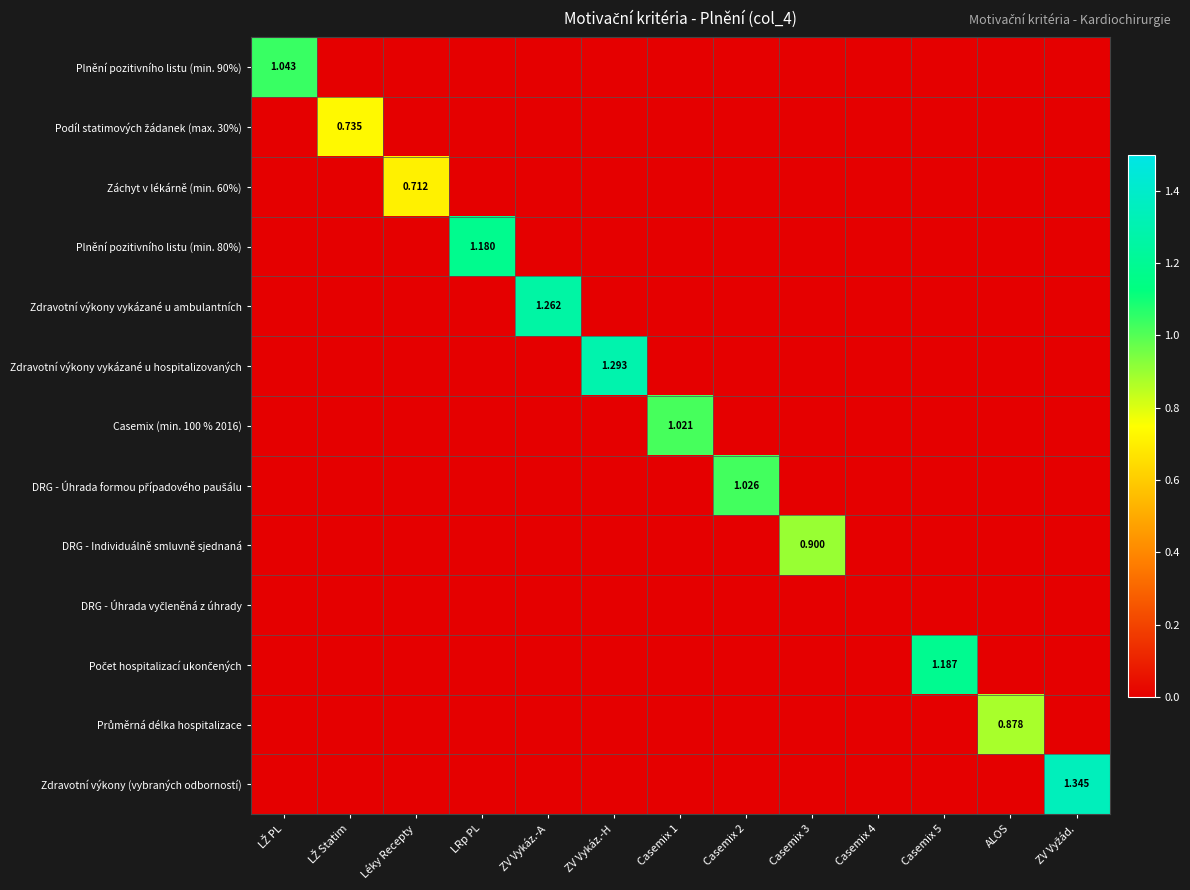

Which series has the largest total across all categories?

Zdravotní výkony (vybraných odborností)